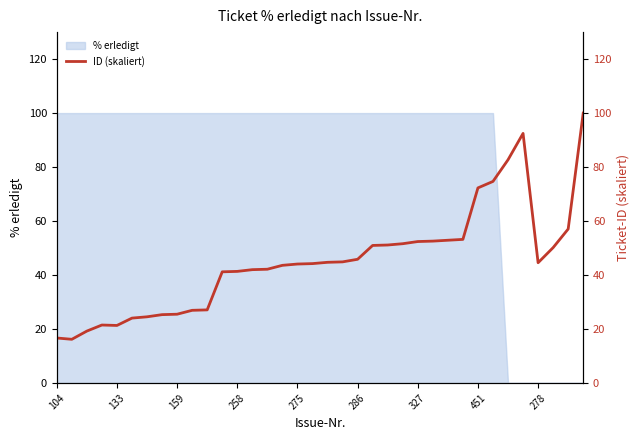

True or false: % erledigt has a value of 38 at 327.

False